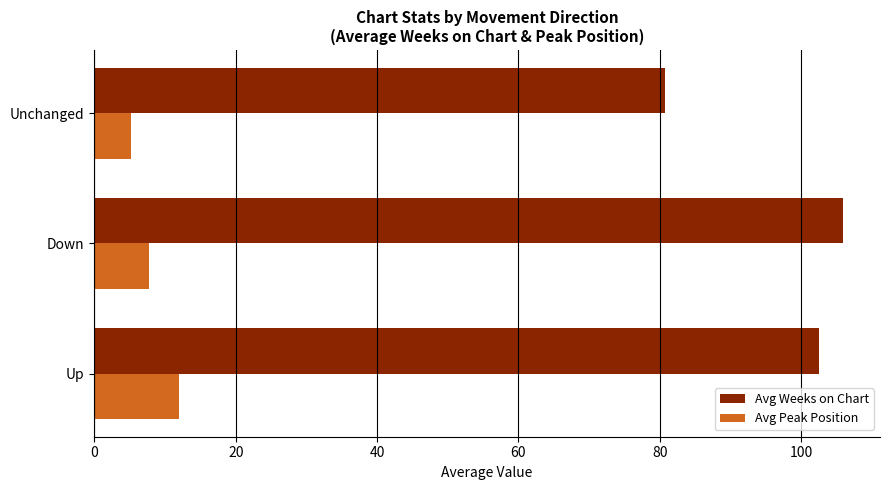

What are all the series names shown in the legend?

Avg Weeks on Chart, Avg Peak Position